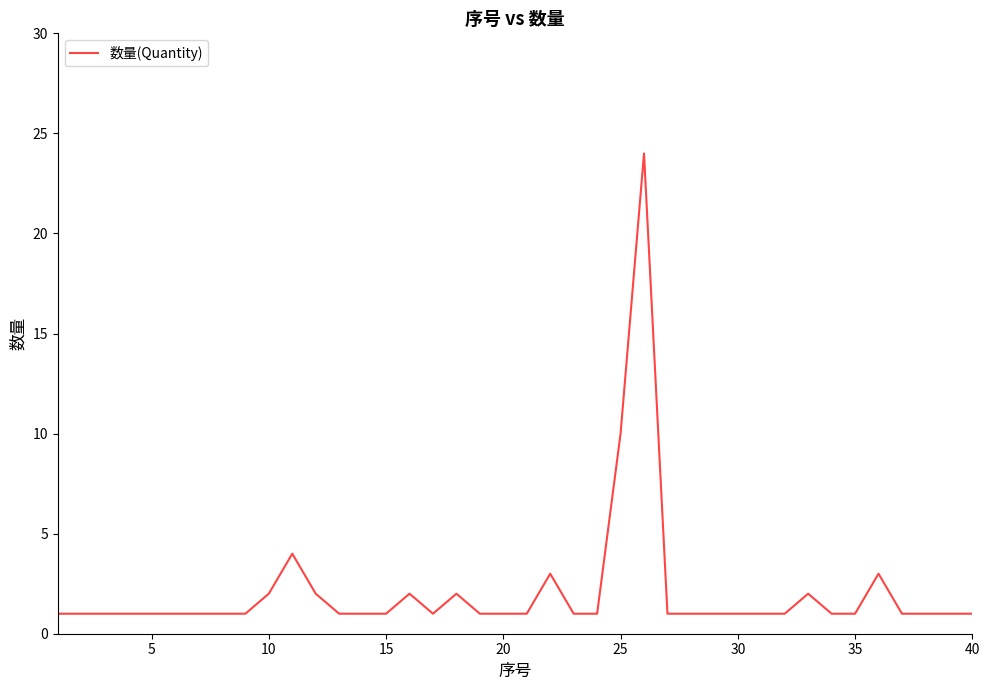

What is the greatest value displayed?

24